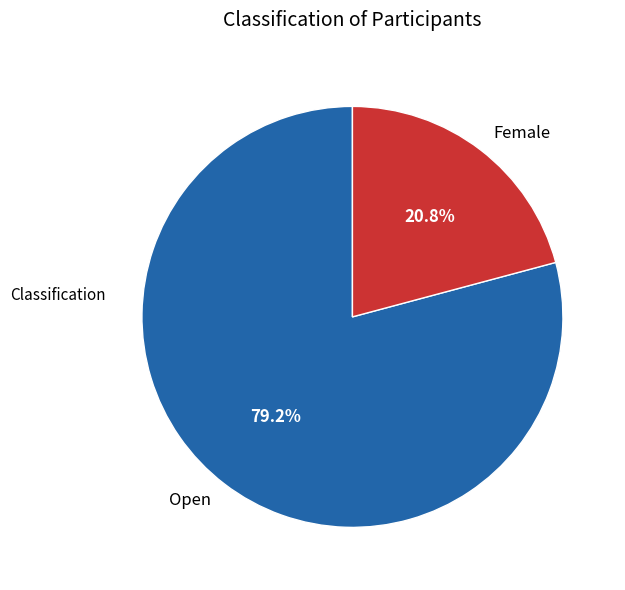

Does Open represent more than half of the total?

Yes